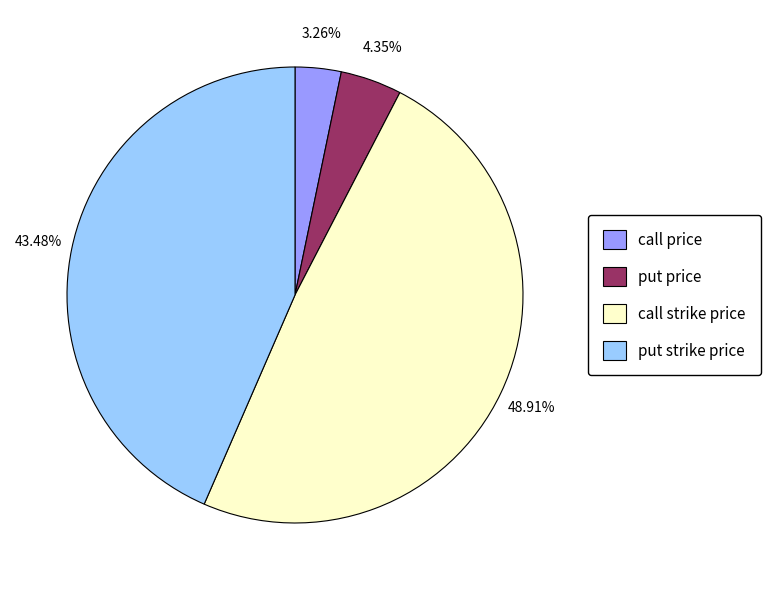

Is it true that put price is 4% of the pie?

True